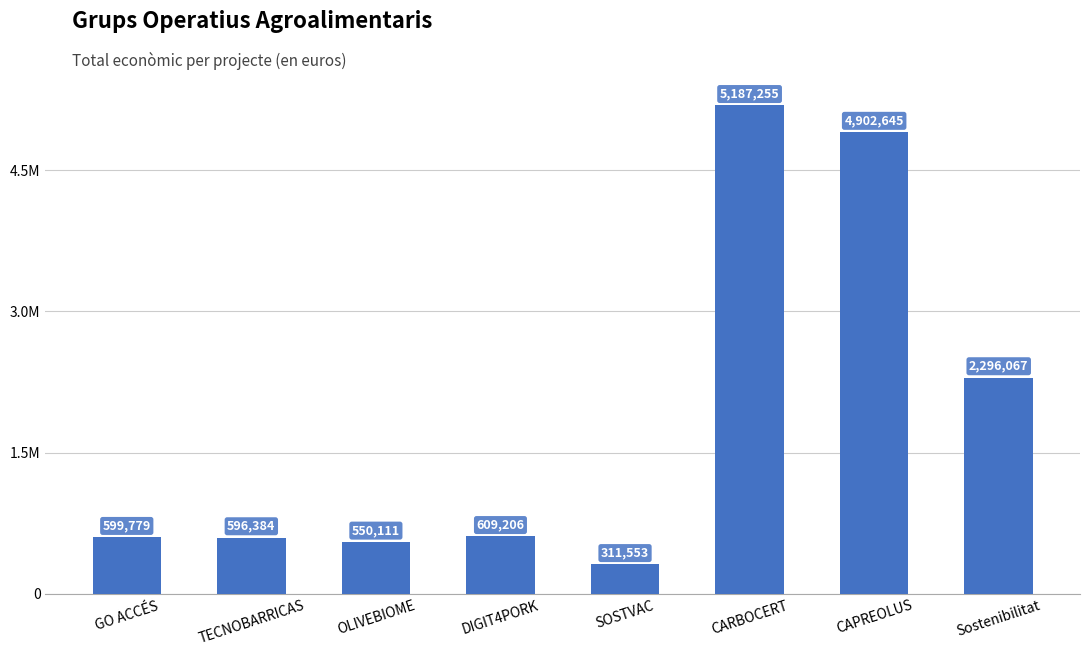

Does the chart contain any negative values?

No